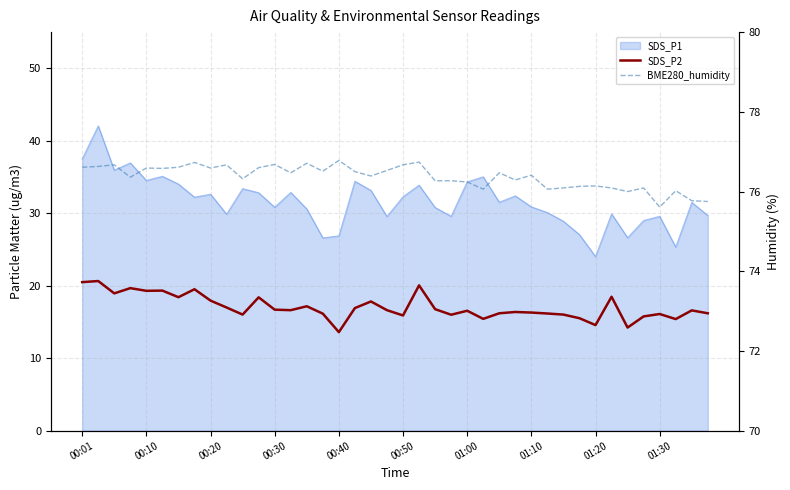

What position from the right is 14?

26